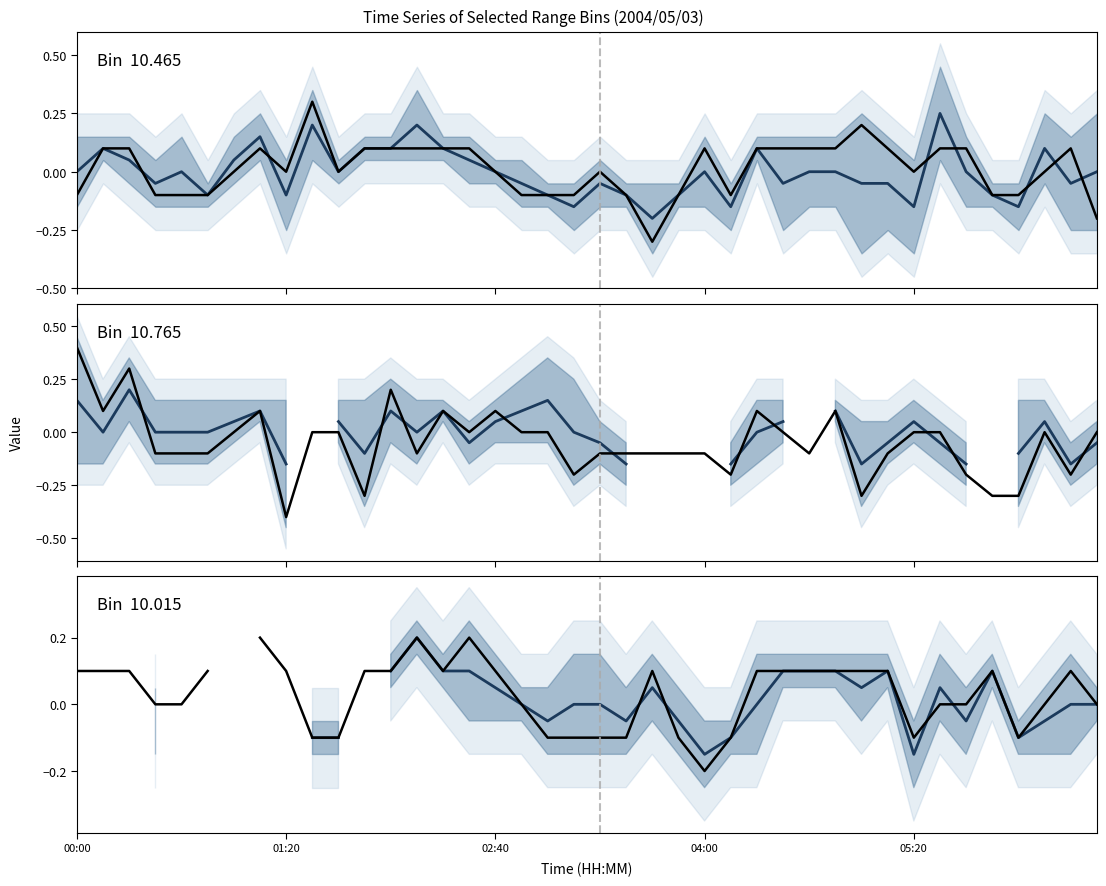

In 10.765 mean, how many points are lower than both neighbors (excluding endpoints)?

6